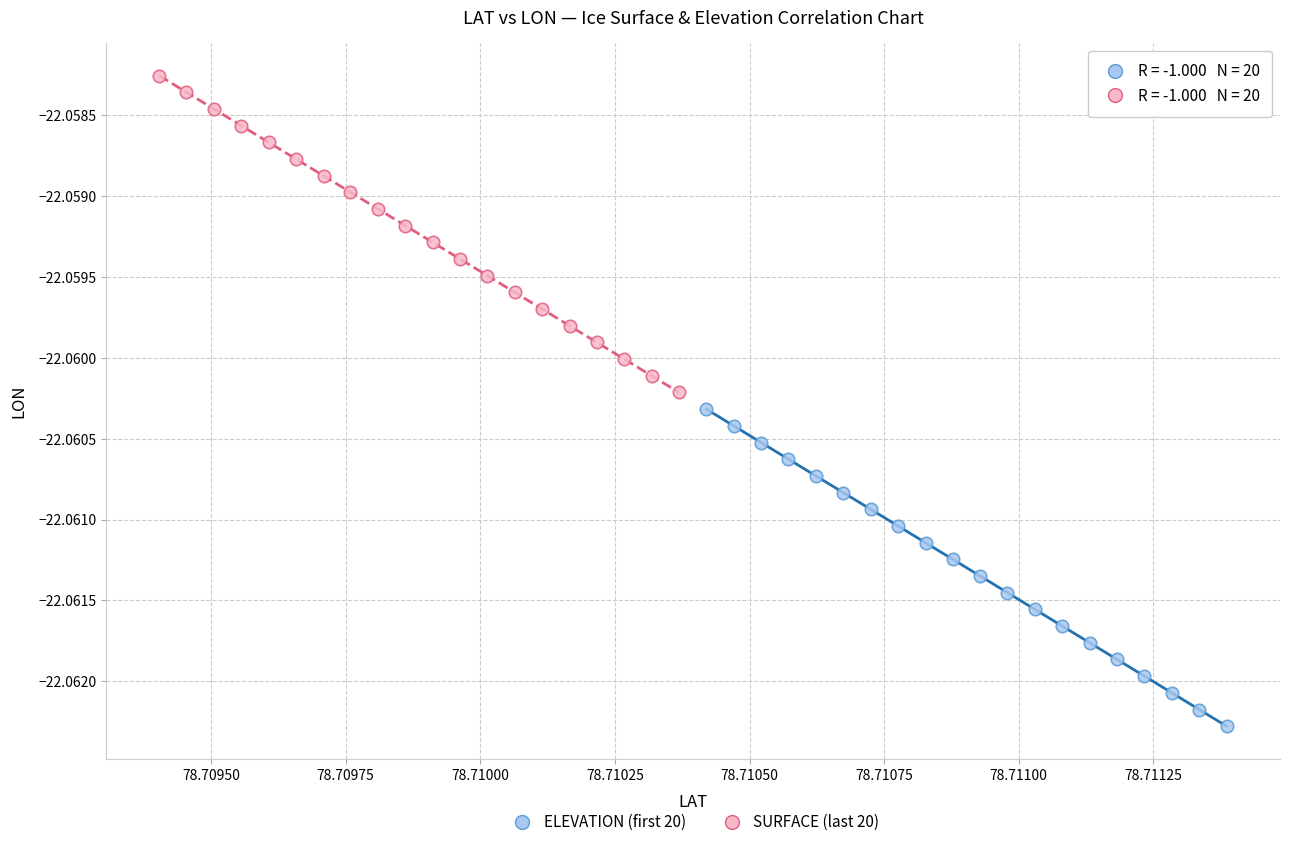

Which series has the widest spread of Y values?

ELEVATION (first 20)